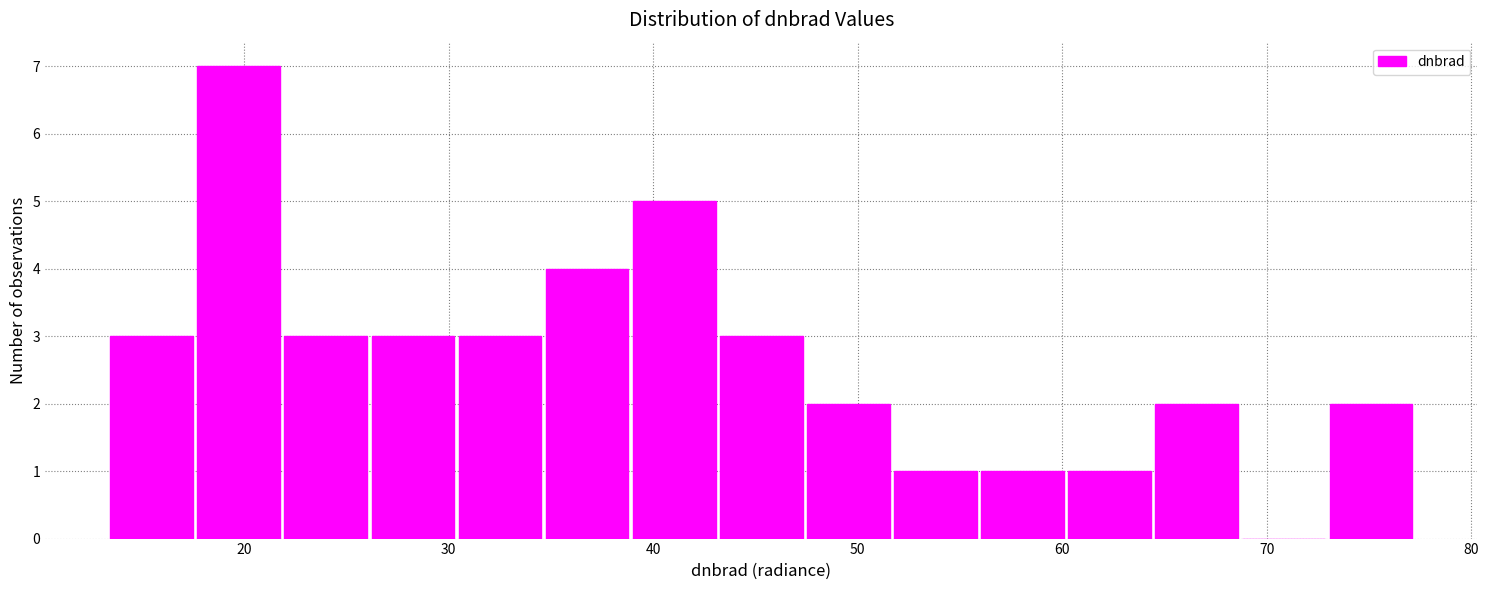

Over which range of the x-axis is the bar tallest?

18 to 22